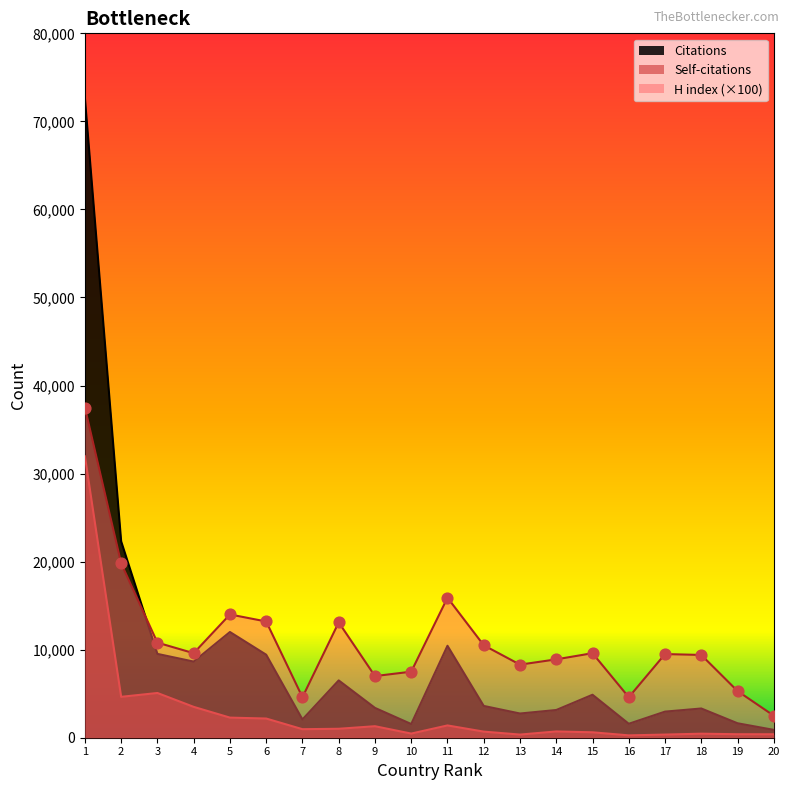

At how many categories does at least one series exceed 35723?

1